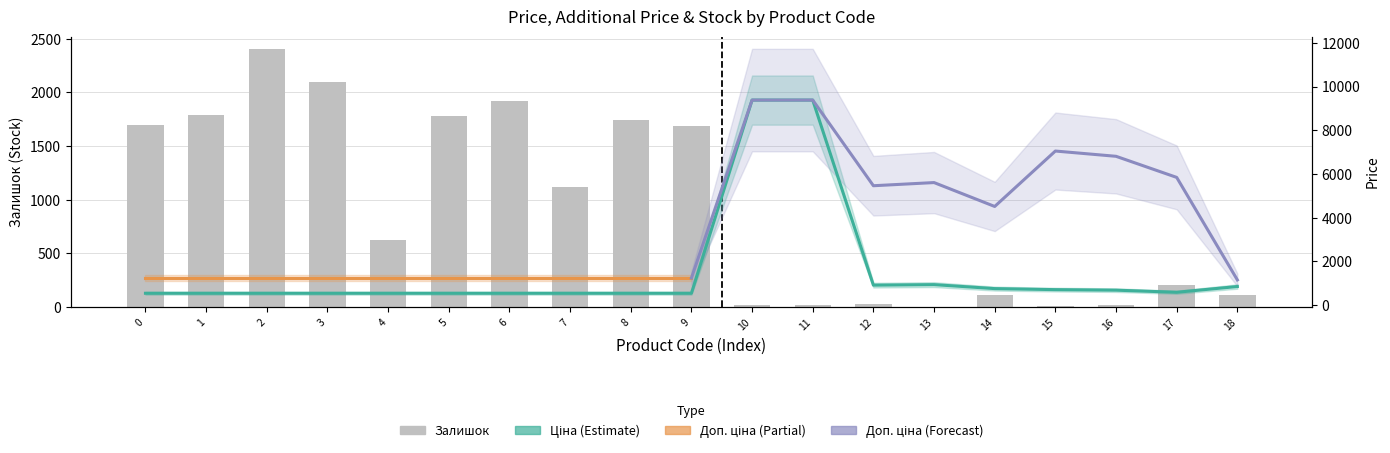

Which series has the largest total across all categories?

Ціна